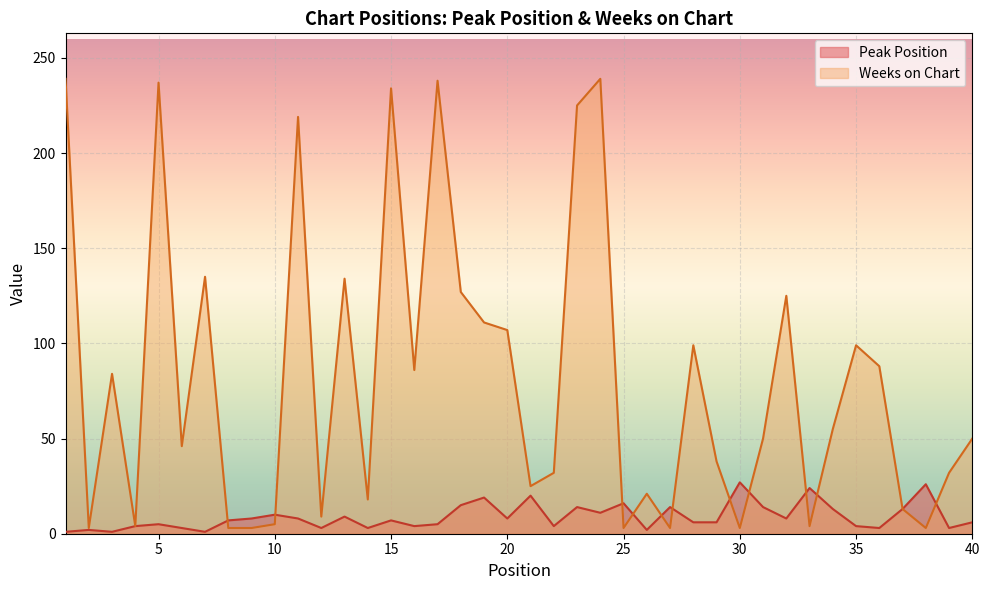

How many interior local valleys does the Weeks on Chart series have?

12